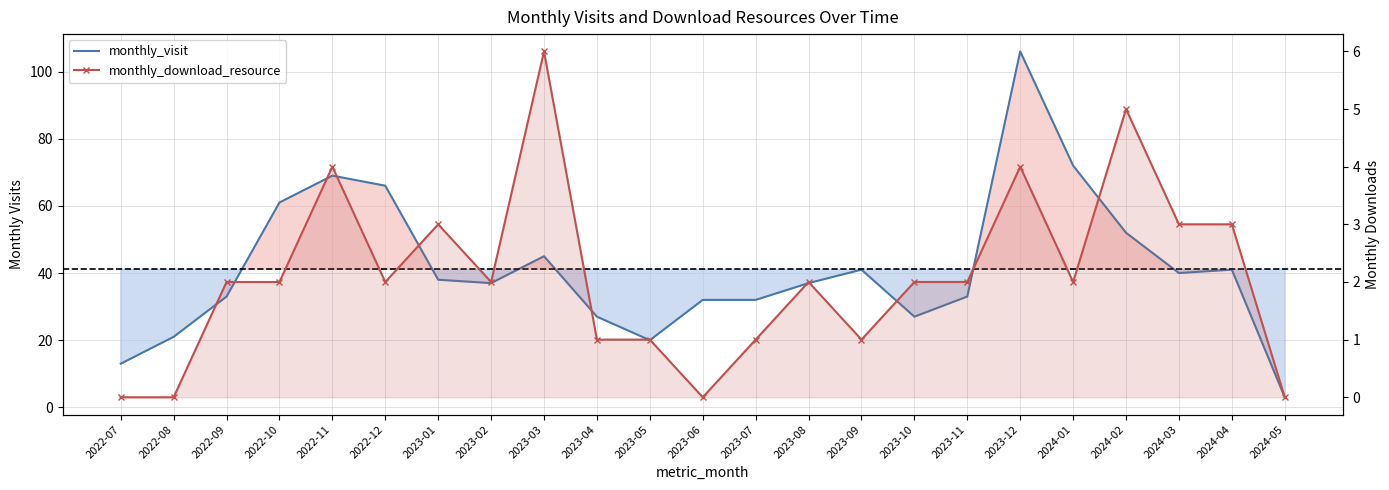

True or false: monthly_download_resource and monthly_visit cross at least once.

False